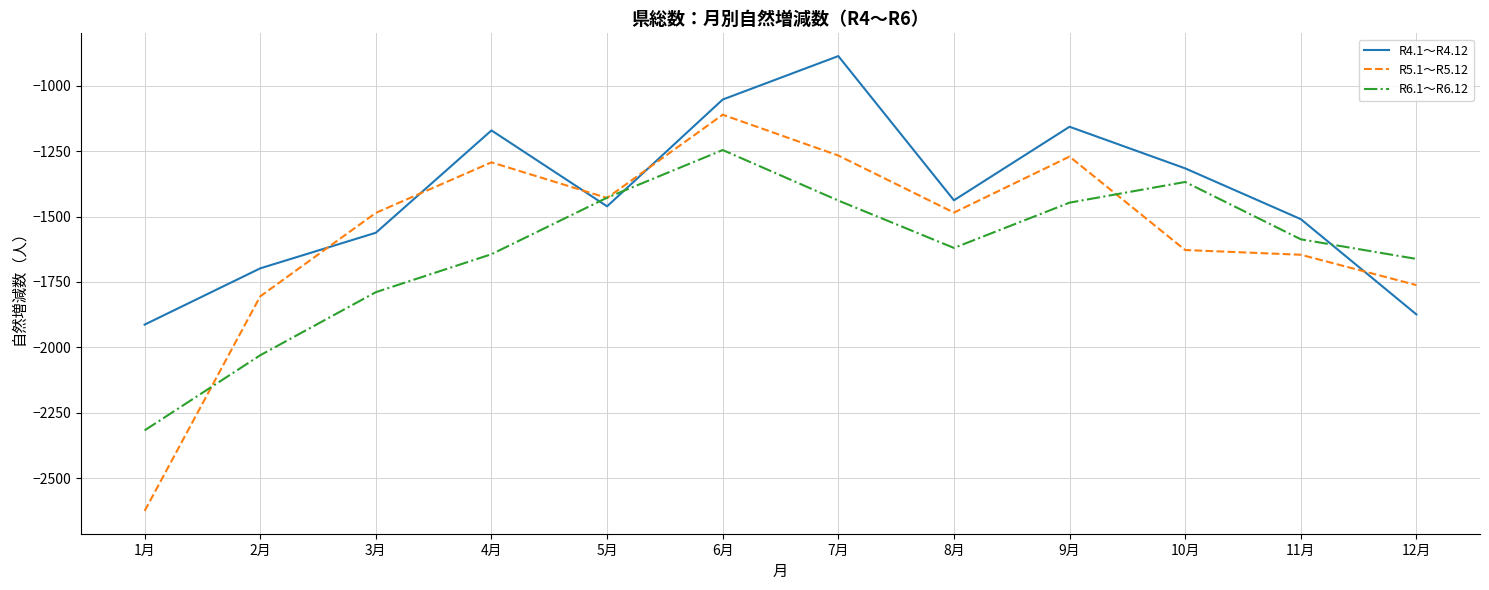

Is it true that R6.1～R6.12 equals -1587 at 11月?

True